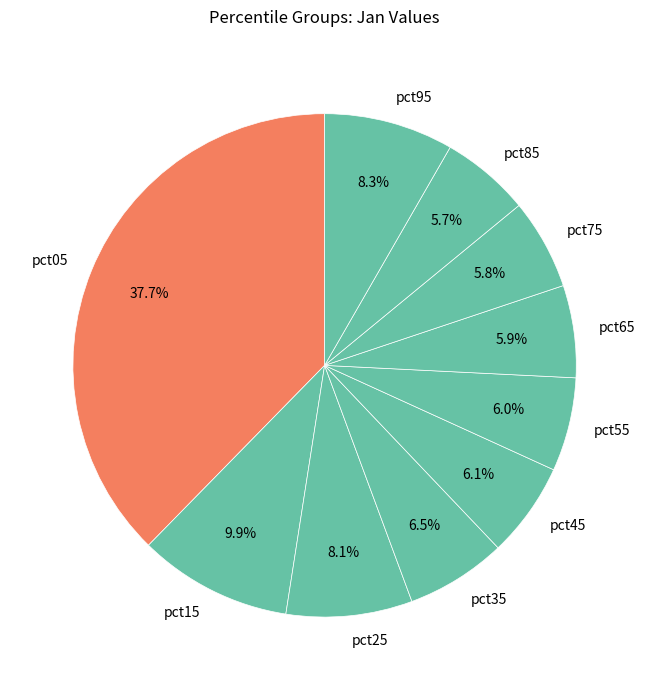

How many slices are in this pie chart?

10